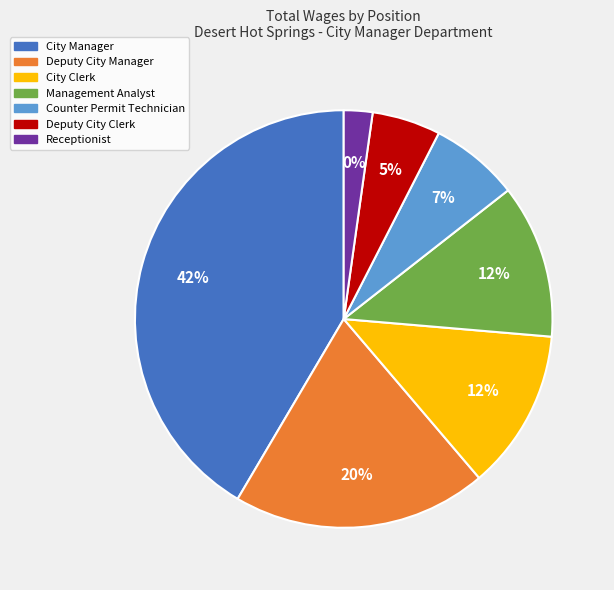

To the nearest percent, what is the difference between the Receptionist and Management Analyst slice percentages?

10%